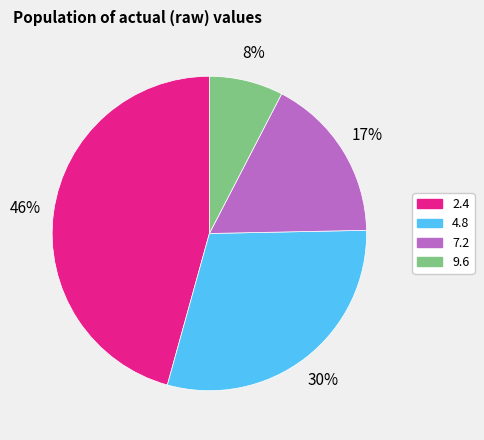

To the nearest percent, what portion does 4.8 represent?

30%